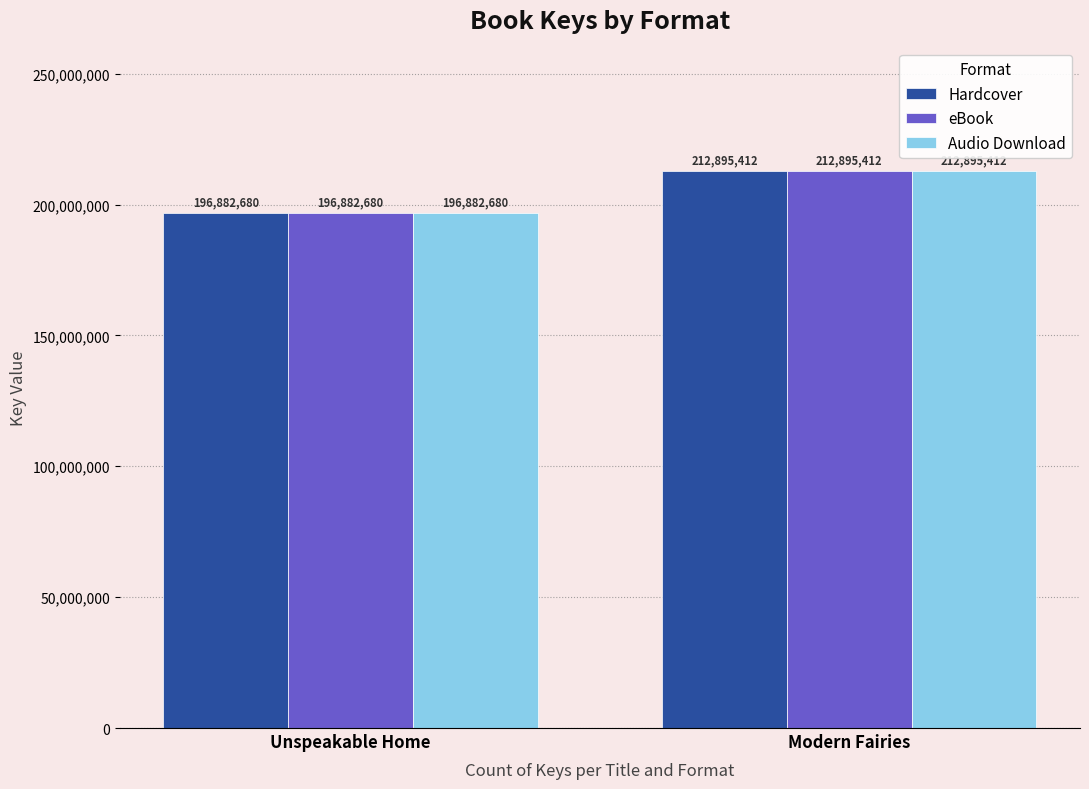

What is the total value across all series at Unspeakable Home?

590648040